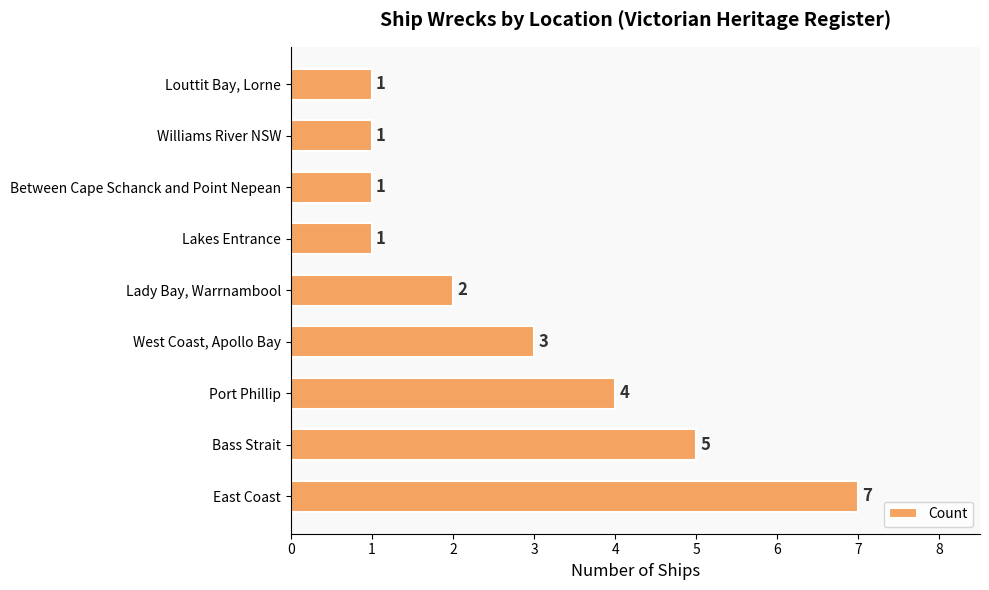

Does the chart contain stacked bars?

No